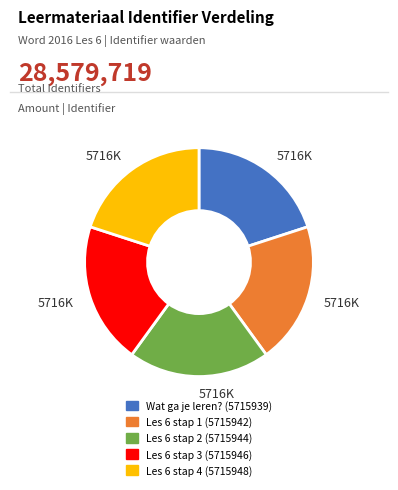

Is there any slice that represents more than half of the pie?

No